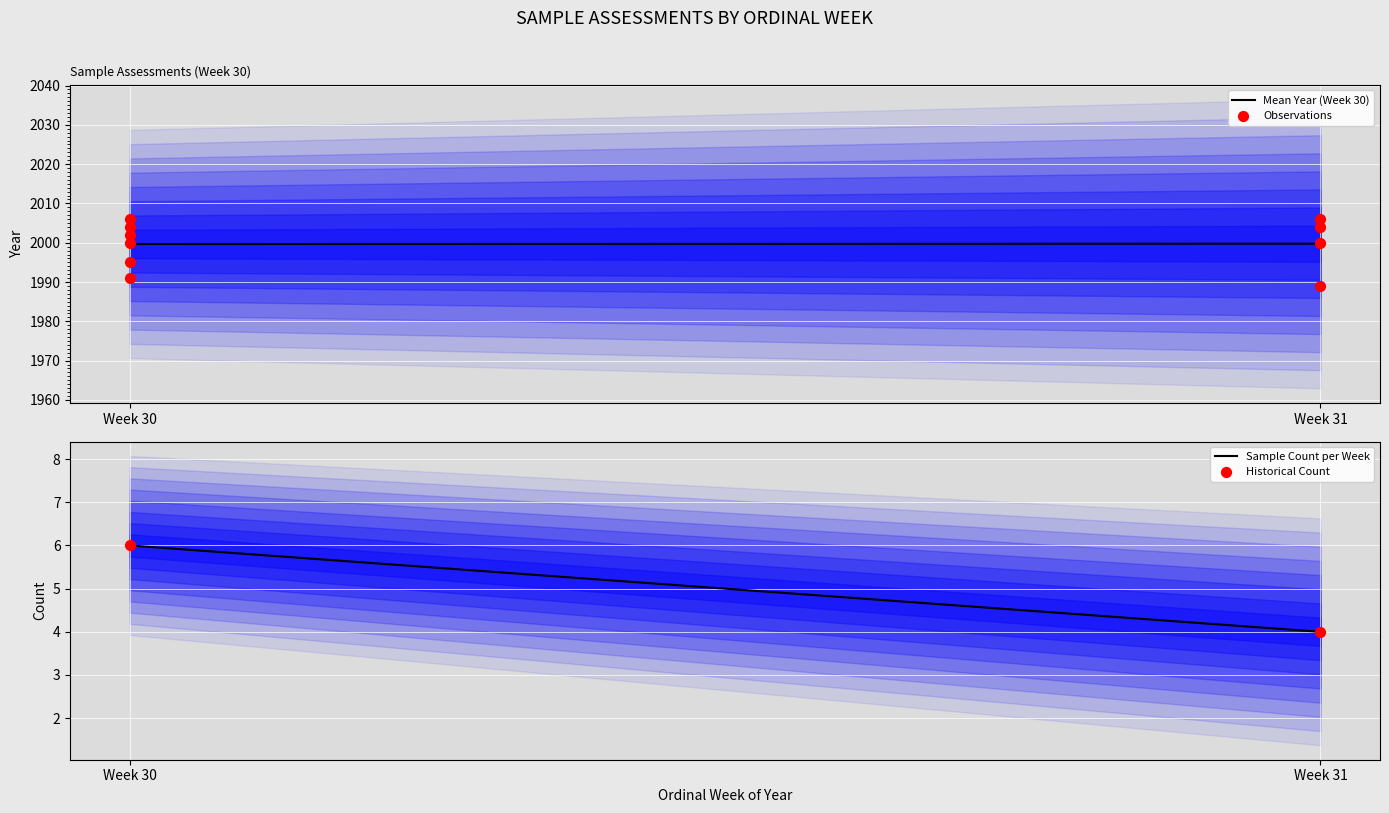

Which series reaches the minimum Y coordinate?

Sample Count per Week